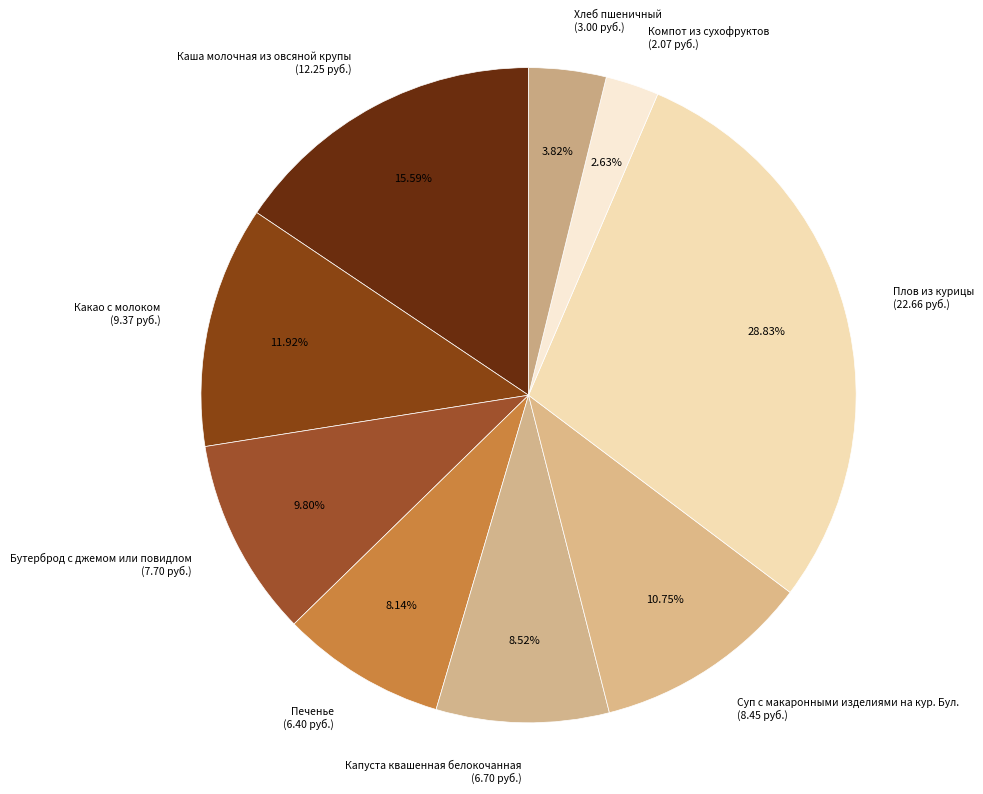

Combined, what portion of the pie is Какао с молоком and Капуста квашенная белокочанная?

20.4%